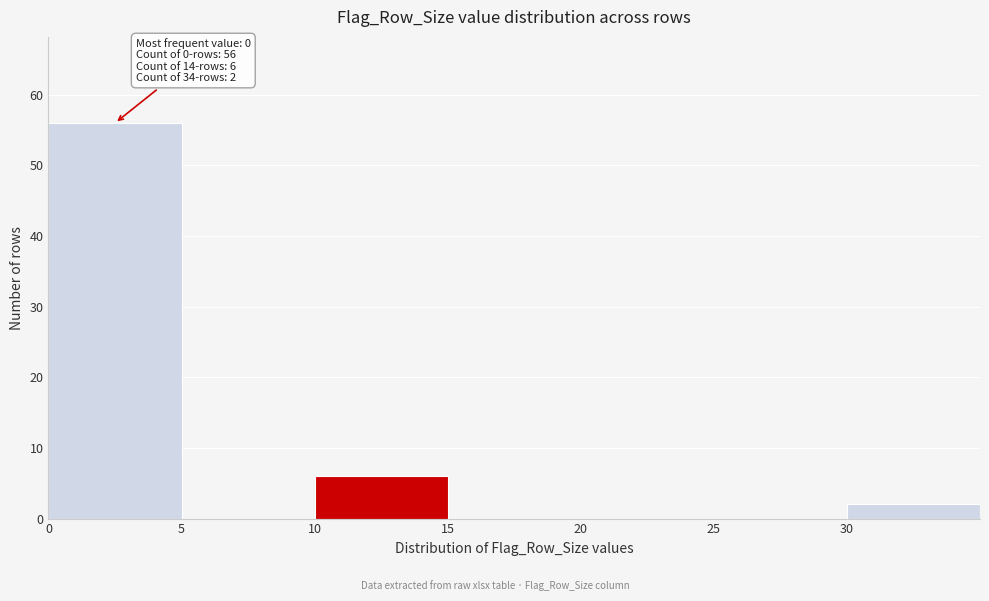

Over which range of the x-axis is the bar tallest?

0 to 5